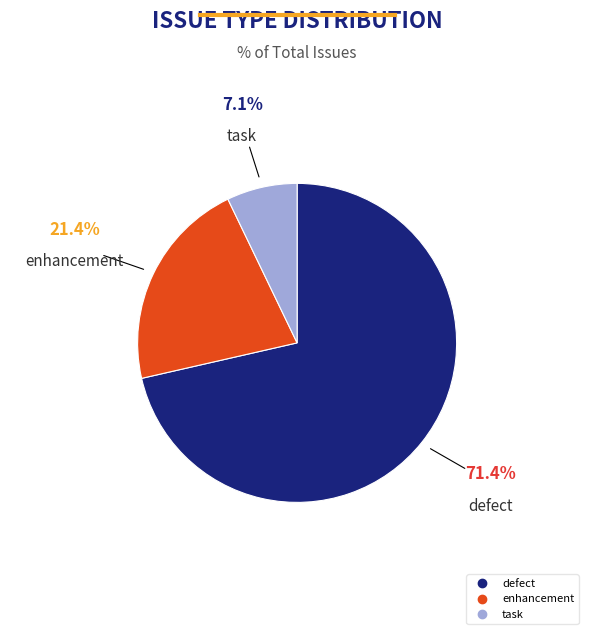

Rank the categories by value from highest to lowest.

defect, enhancement, task